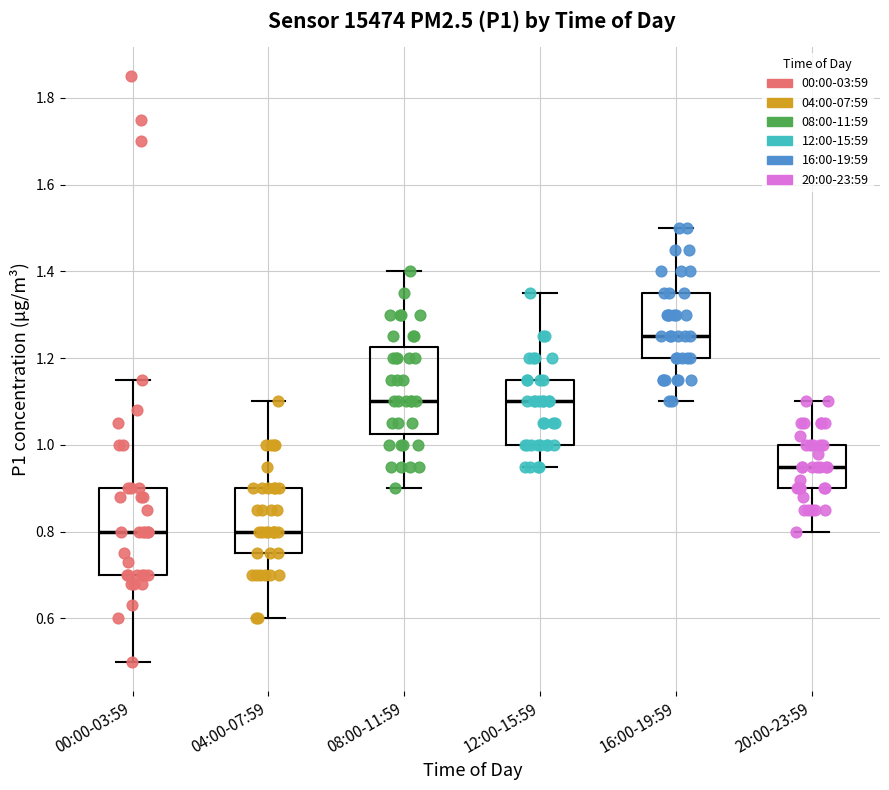

Reading left to right, read every box against the y-axis: the position of its median line, the range the box covers, and the ends of its whiskers. The values are not printed on the chart, so give them approximately, as read against the axis.

00:00-03:59: median 0.80, box 0.70 to 0.90, whiskers 0.50 to 1.16
04:00-07:59: median 0.80, box 0.76 to 0.90, whiskers 0.60 to 1.10
08:00-11:59: median 1.10, box 1.02 to 1.22, whiskers 0.90 to 1.40
12:00-15:59: median 1.10, box 1.00 to 1.16, whiskers 0.96 to 1.36
16:00-19:59: median 1.26, box 1.20 to 1.36, whiskers 1.10 to 1.50
20:00-23:59: median 0.96, box 0.90 to 1.00, whiskers 0.80 to 1.10